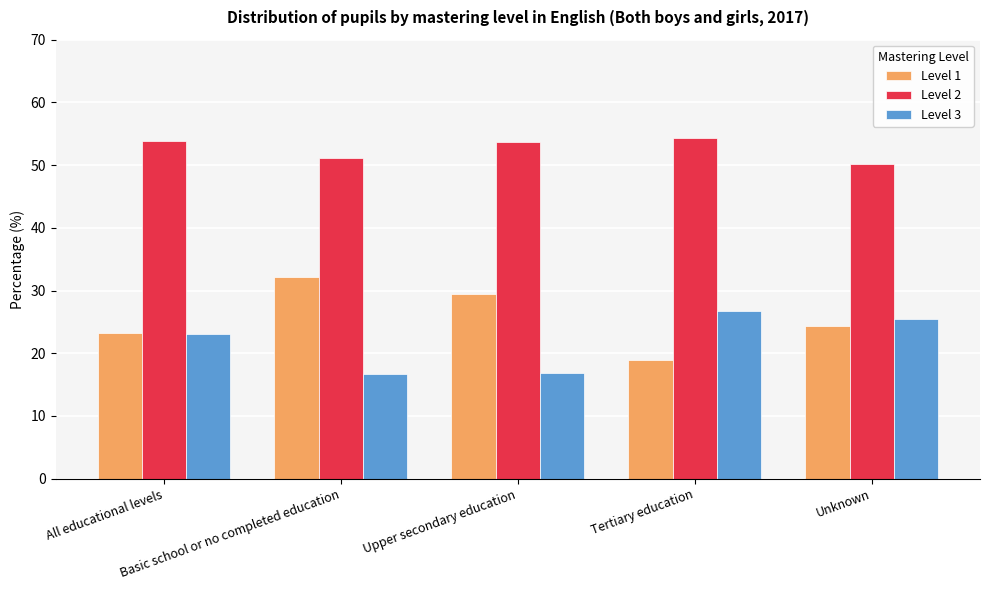

Is the value of Level 1 at Unknown greater than the value of Level 2 at Unknown?

No